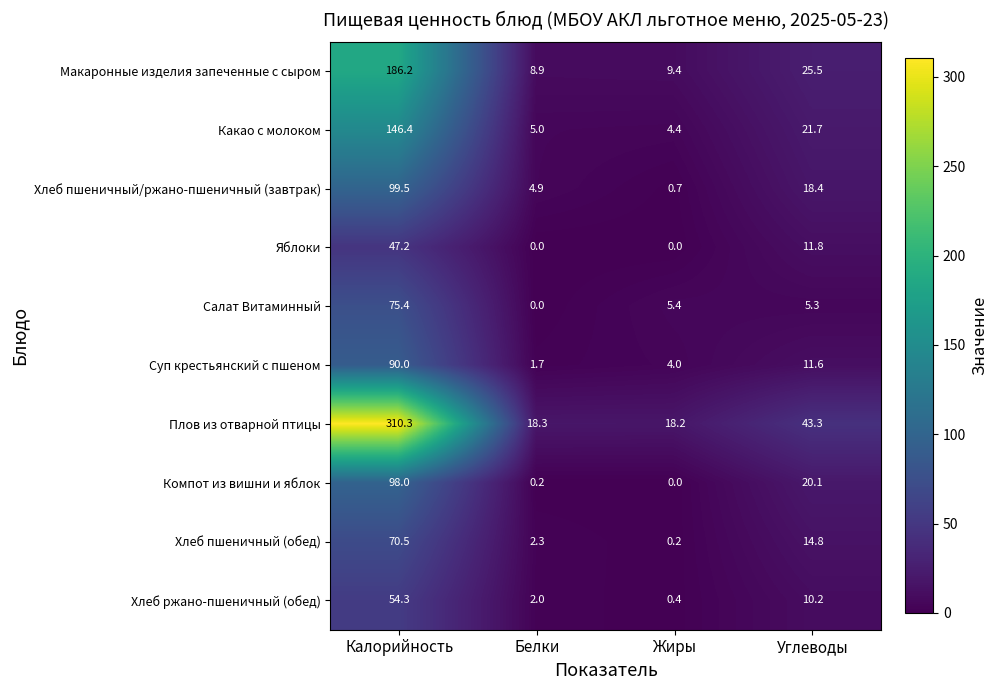

What is the difference between the highest and lowest values at Белки?

18.3